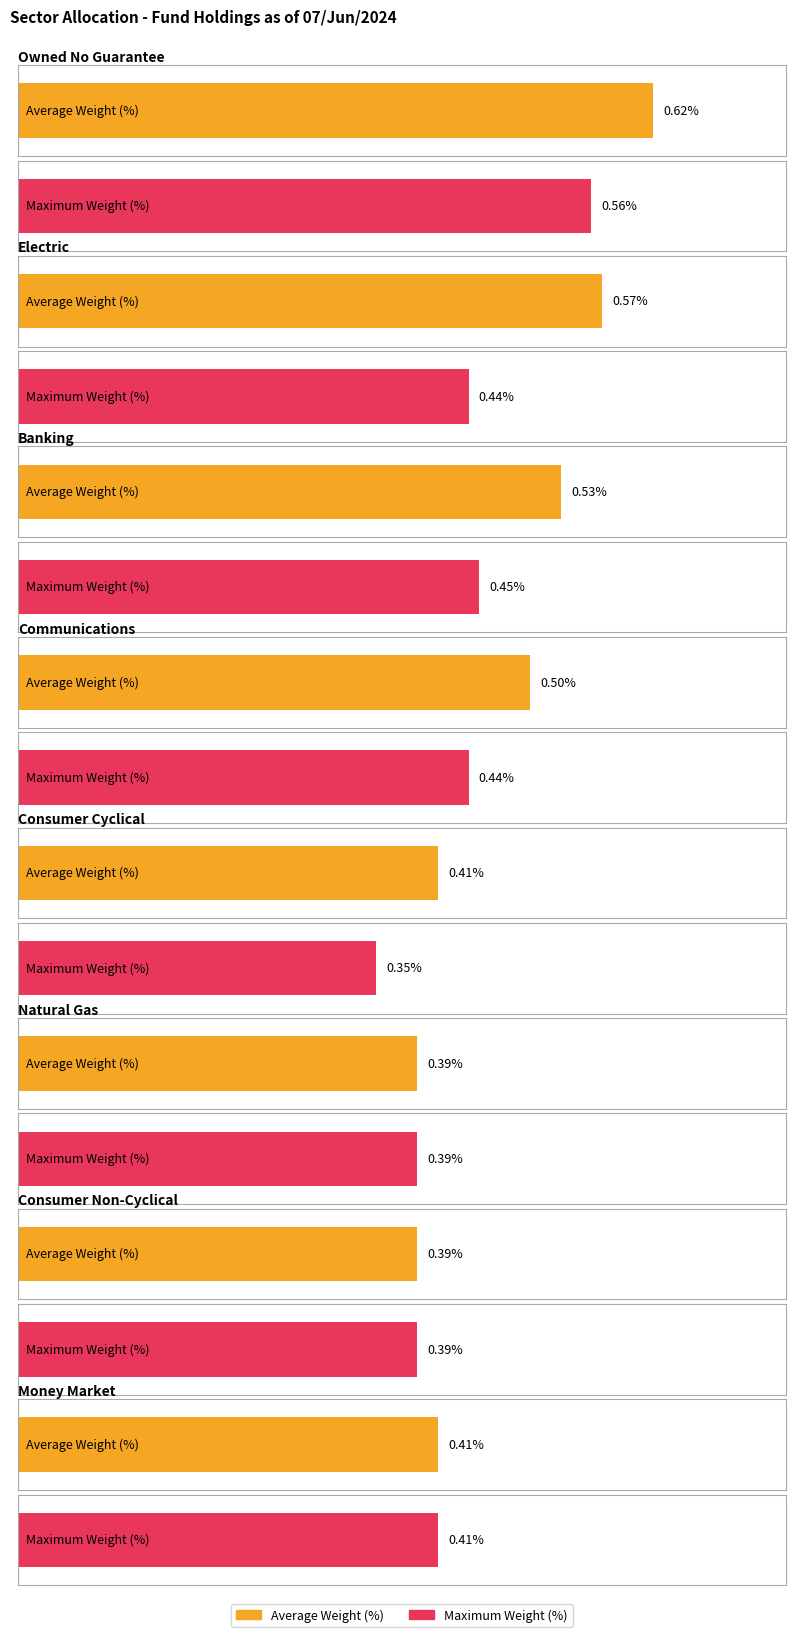

At how many categories does at least one series exceed 0?

8